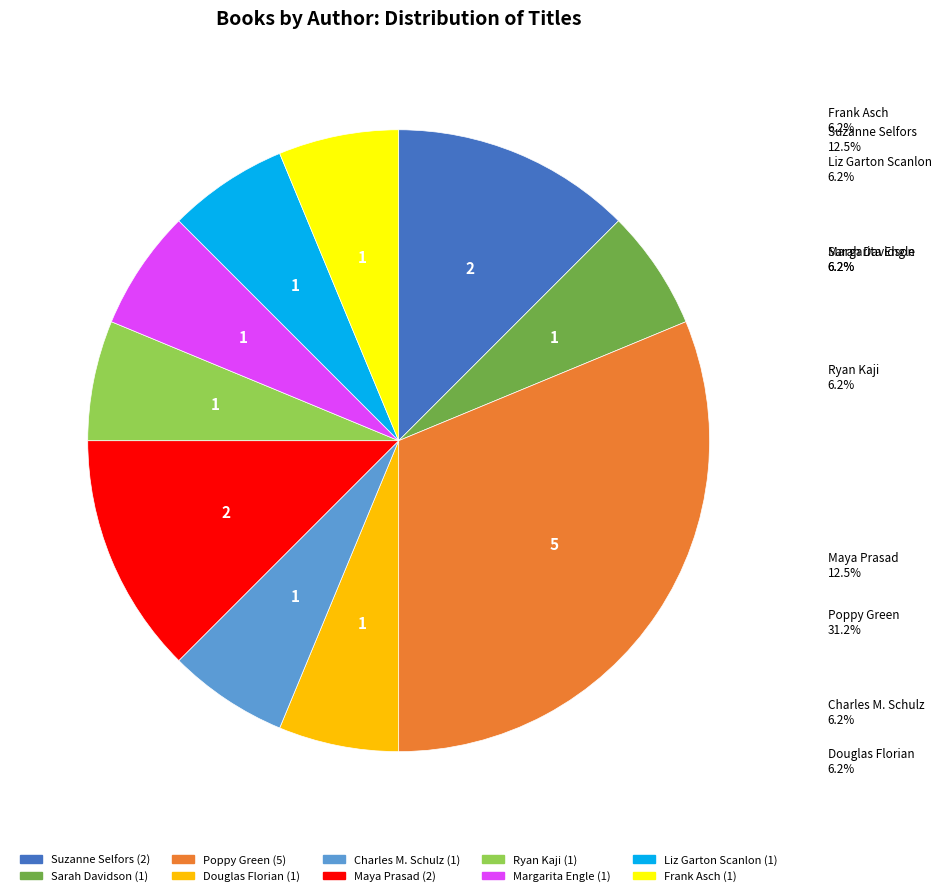

How many segments does this pie chart have?

10